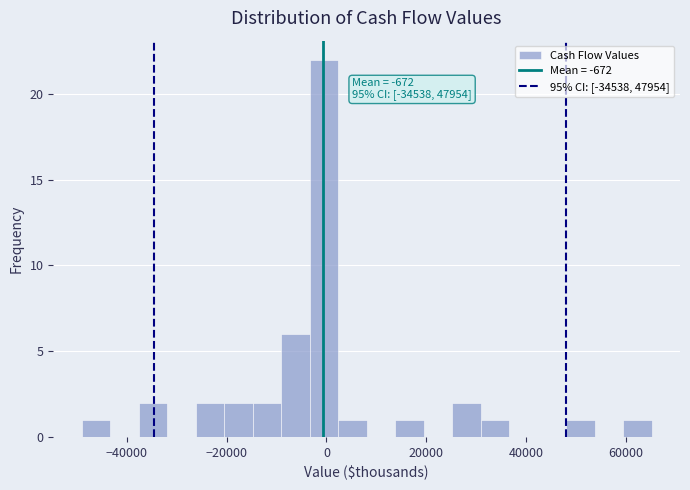

Read against the x-axis, roughly where is the centre of the tallest bar?

0